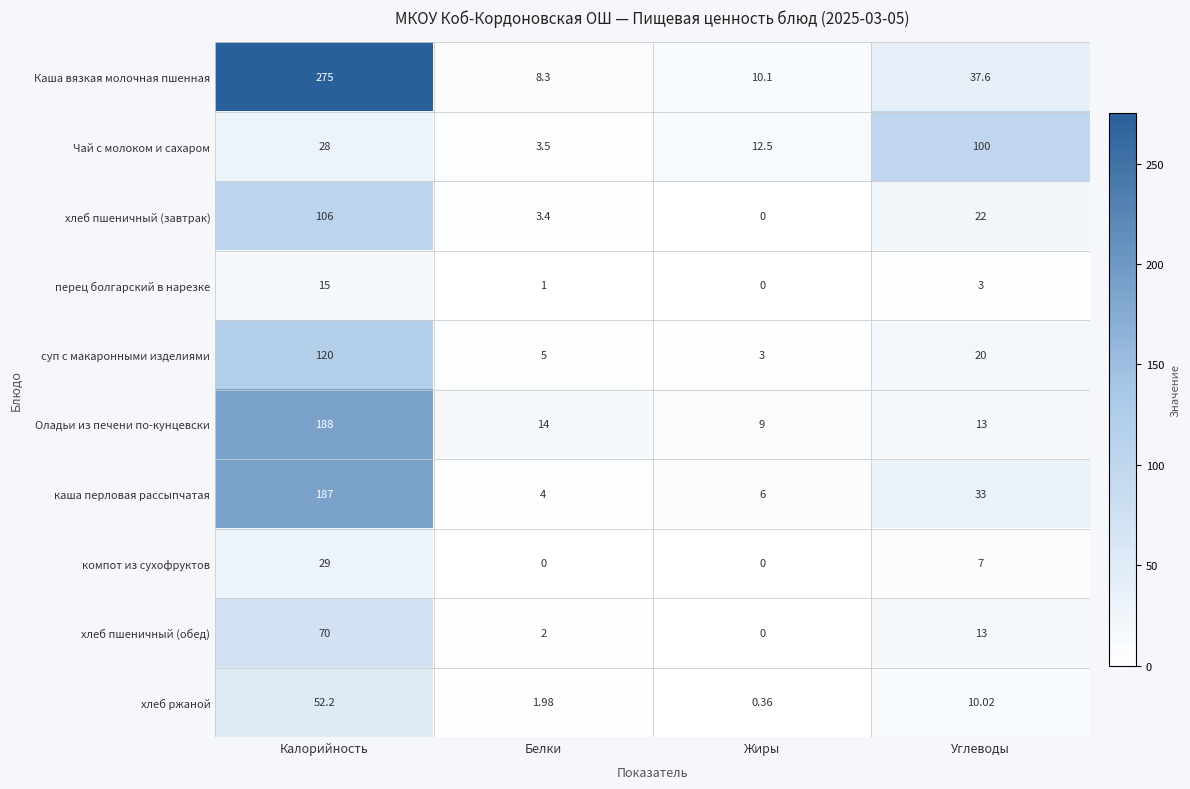

Which series changed the most between Калорийность and Жиры?

Каша вязкая молочная пшенная